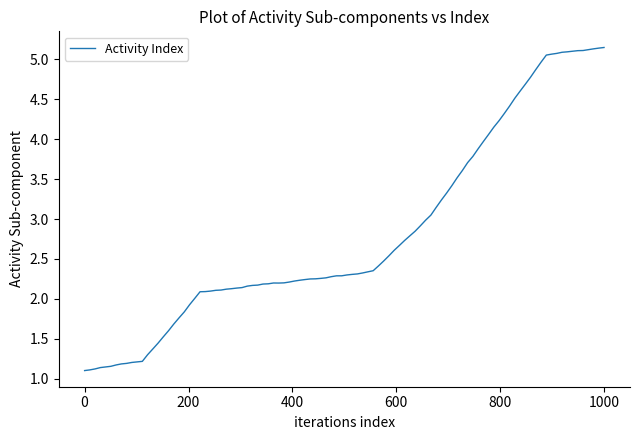

What is the difference between the maximum and minimum values?

4.0